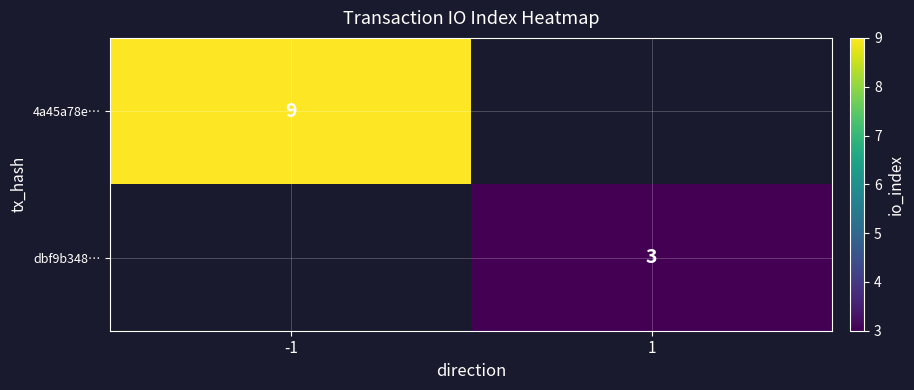

The dbf9b348… series shows 4.5 at 1. True or false?

False